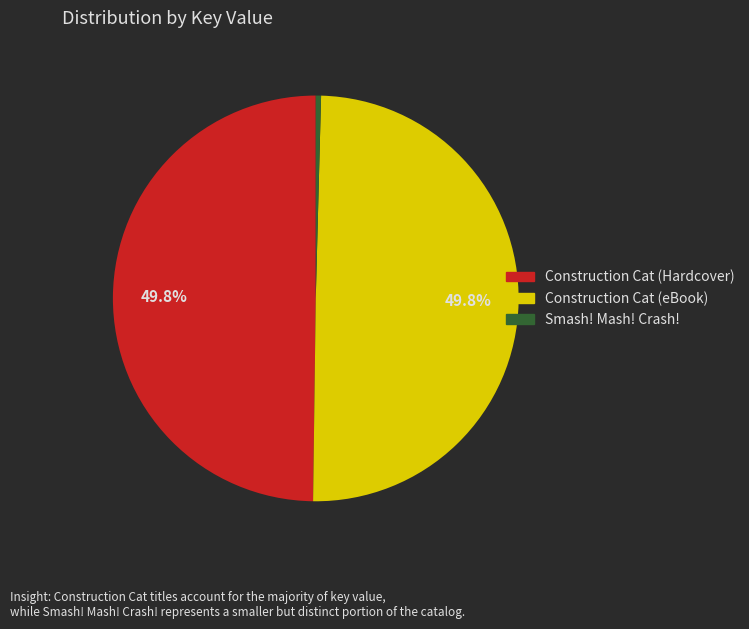

Is Smash! Mash! Crash! the majority of the pie?

No